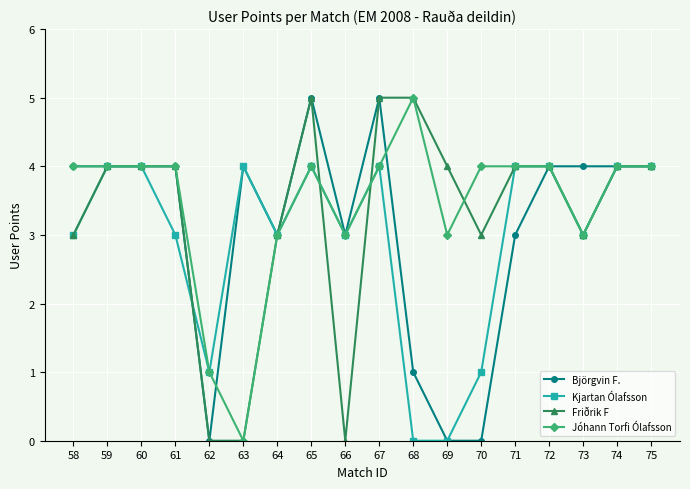

Reading left to right, list all the values displayed in this chart.

Björgvin F.: 4	4	4	4	0	4	3	5	3	5	1	0	0	3	4	4	4	4
Kjartan Ólafsson: 3	4	4	3	1	4	3	4	3	4	0	0	1	4	4	3	4	4
Friðrik F: 3	4	4	4	0	0	3	5	0	5	5	4	3	4	4	3	4	4
Jóhann Torfi Ólafsson: 4	4	4	4	1	0	3	4	3	4	5	3	4	4	4	3	4	4